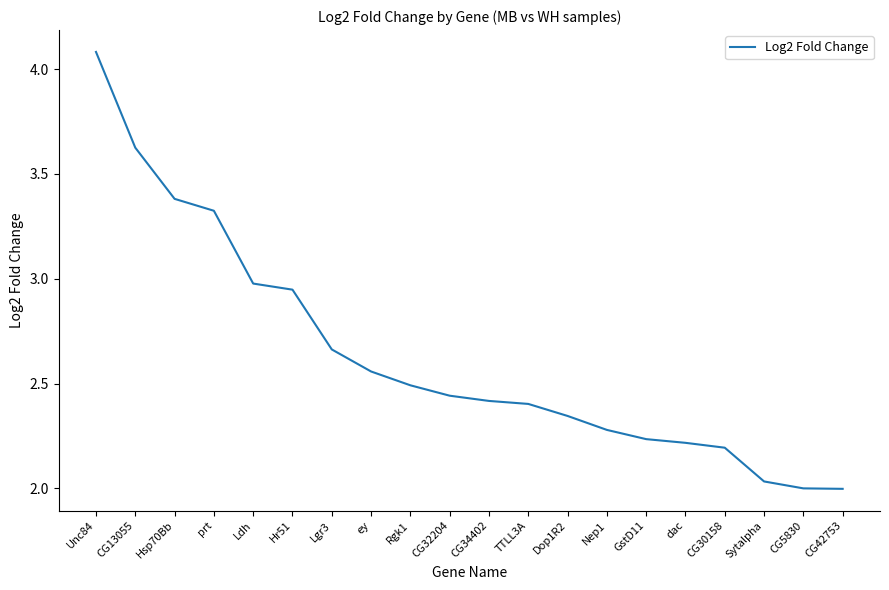

What is the change in value from Unc84 to Hsp70Bb?

-0.7